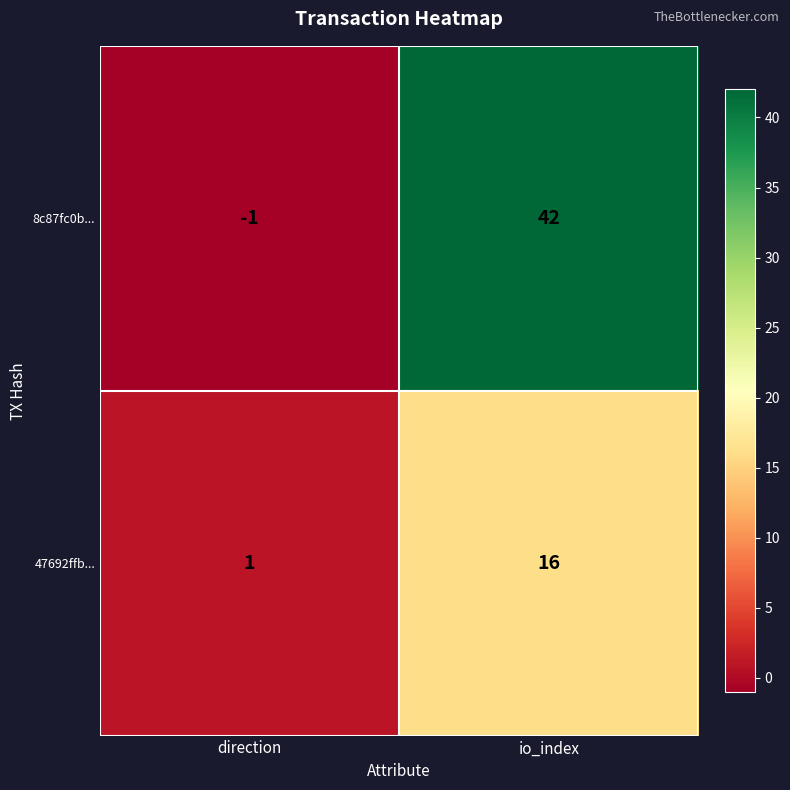

Which category has the highest value in the 47692ffb... series?

io_index